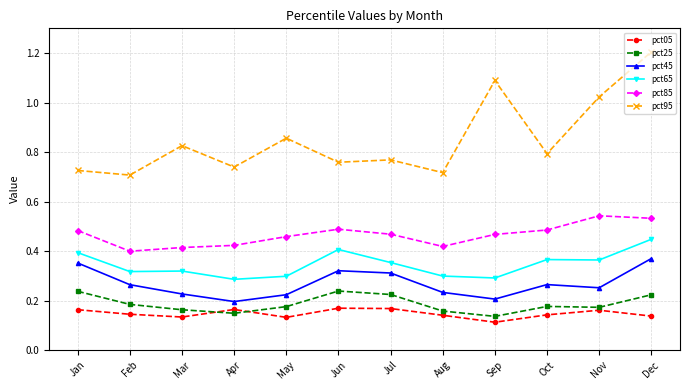

At how many categories does at least one series exceed 1?

3